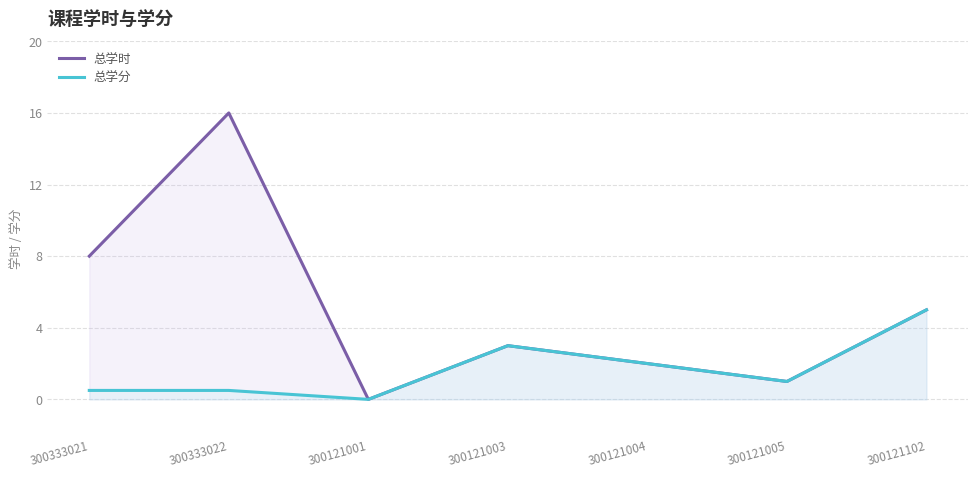

At which category does the chart reach its peak across all series?

300333022